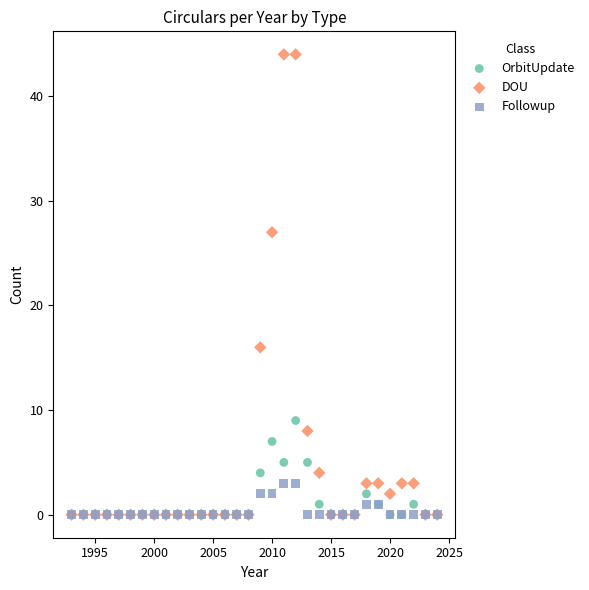

What are all the series names shown in the legend?

OrbitUpdate, DOU, Followup